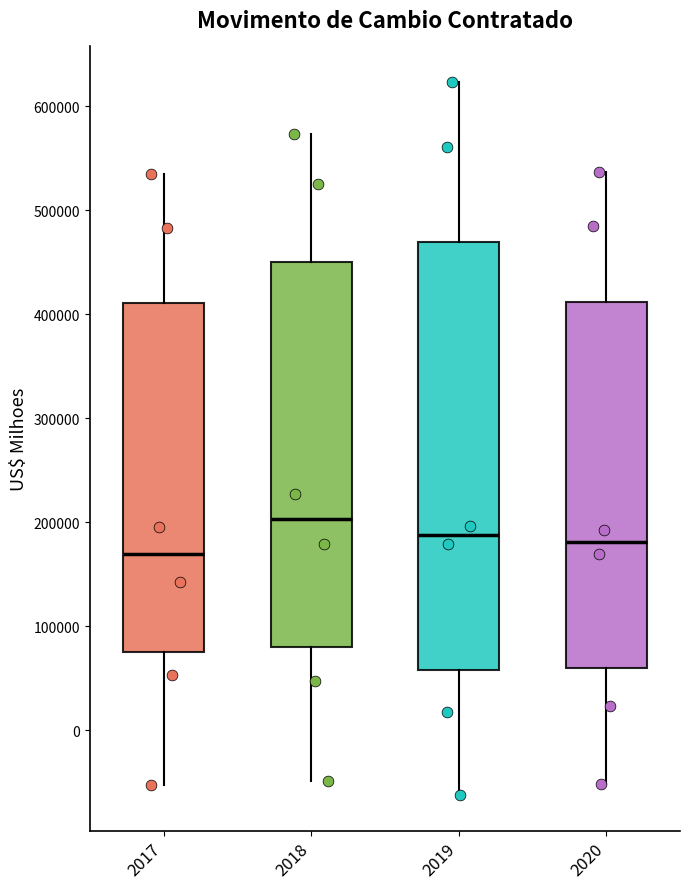

Reading left to right, transcribe this box plot: for each box, give where its median line is, the range the box spans, and where its two whiskers end, as read against the y-axis. The values are not printed on the chart, so give them approximately, as read against the axis.

2017: median 170000, box 80000 to 410000, whiskers -50000 to 540000
2018: median 200000, box 80000 to 450000, whiskers -50000 to 570000
2019: median 190000, box 60000 to 470000, whiskers -60000 to 620000
2020: median 180000, box 60000 to 410000, whiskers -50000 to 540000